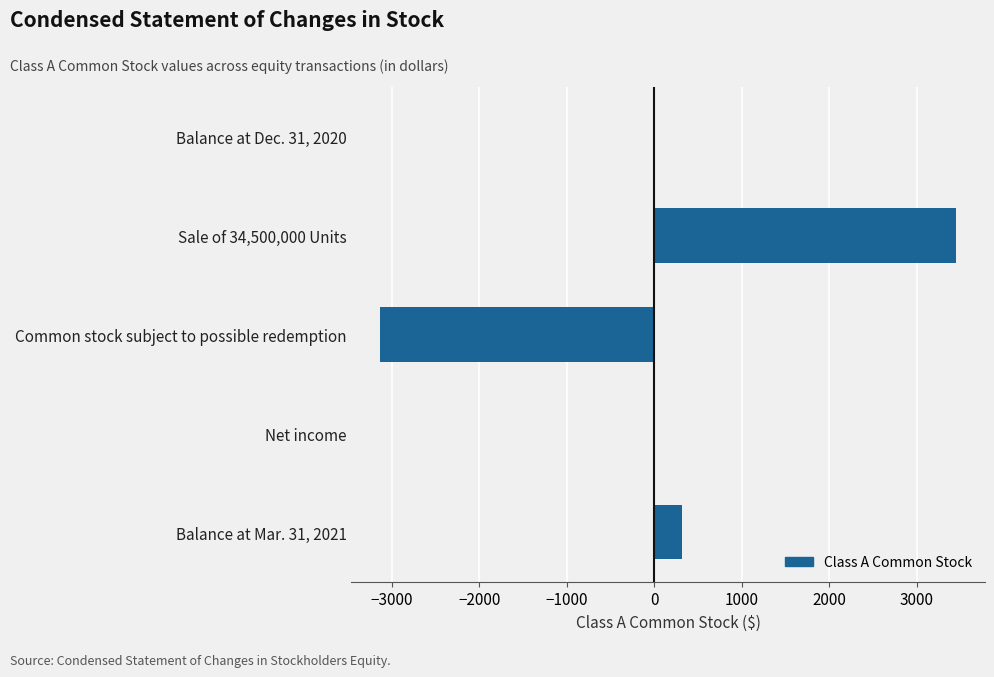

What is the sum of the values at Common stock subject to possible redemption and Net income?

-3133